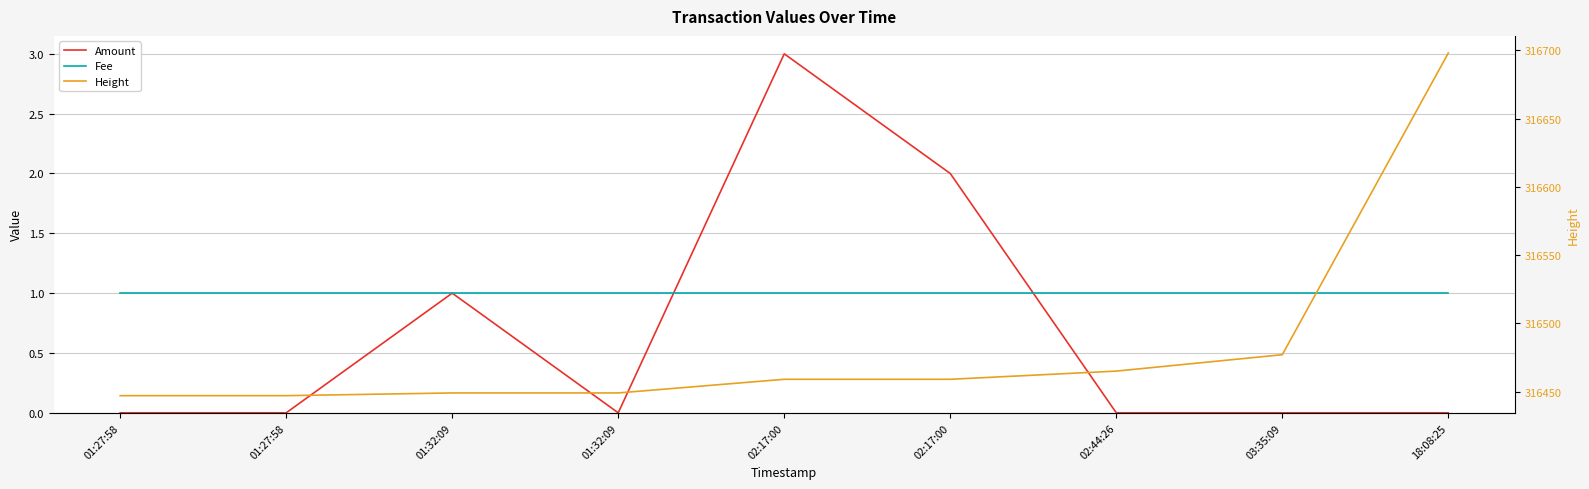

Read the Height value at 01:27:58, to the nearest 10.

316450